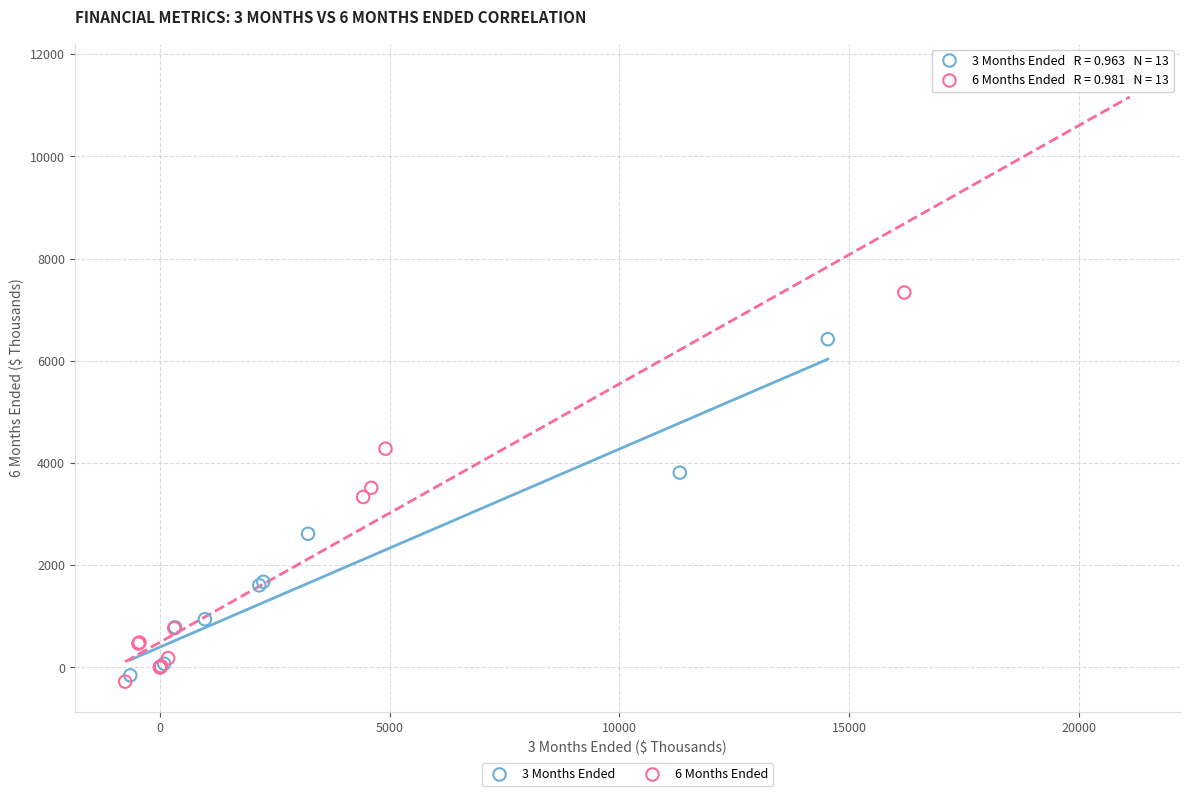

Which series has the widest spread of Y values?

6 Months Ended